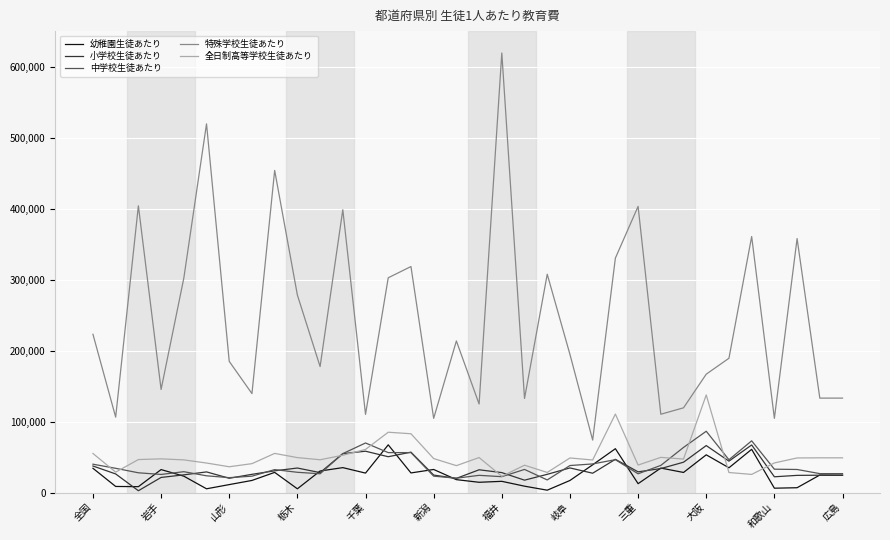

True or false: 小学校生徒あたり and 特殊学校生徒あたり cross at least once.

False